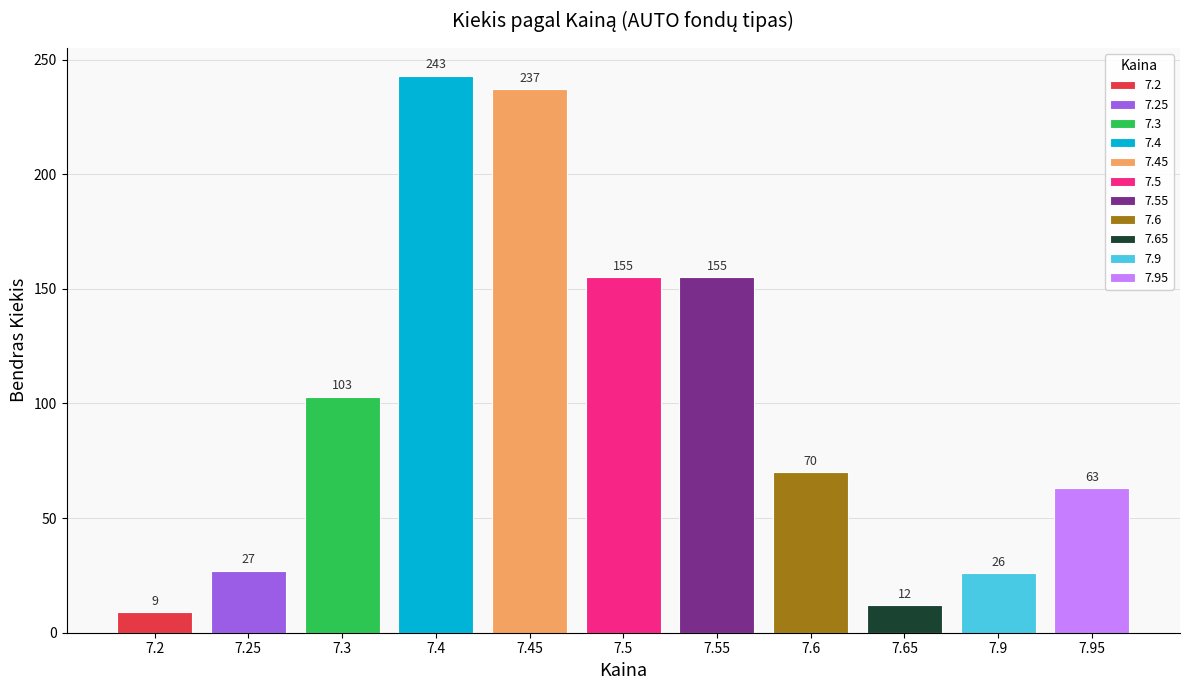

Is it true that the value at 7.5 is 155?

True